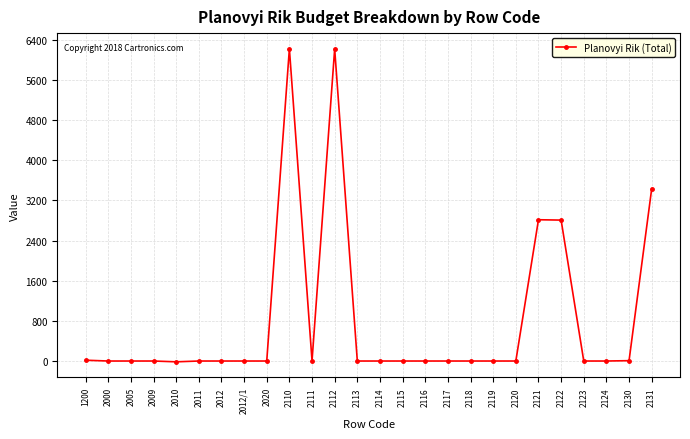

What is the difference between the maximum and second lowest values?

6224